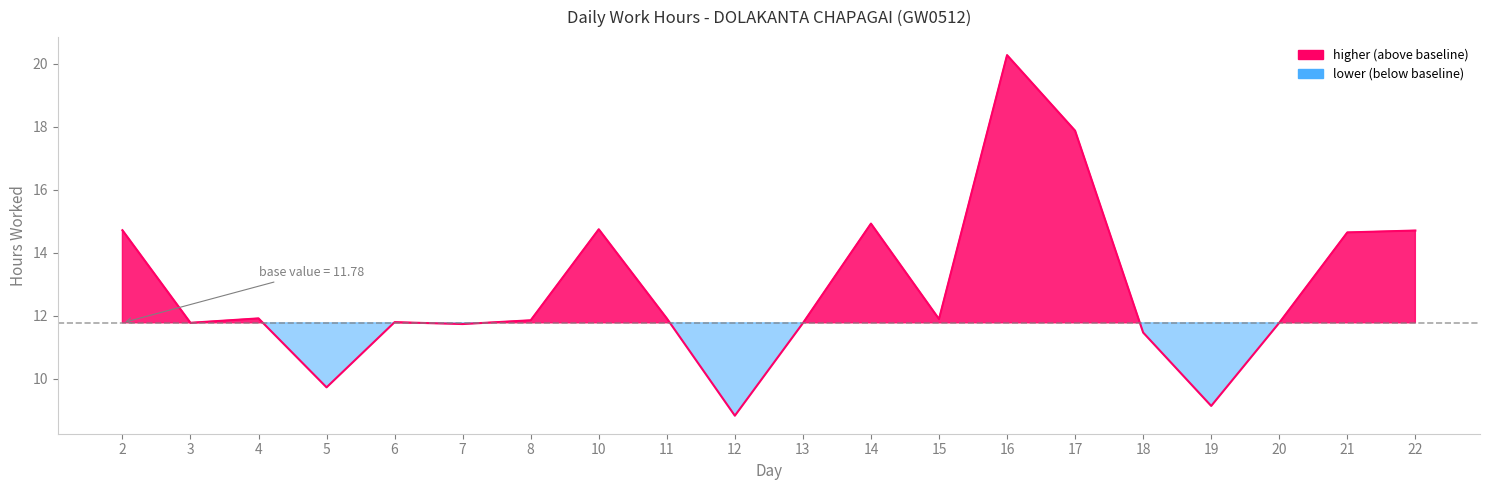

What is the maximum value shown in the chart?

20.3